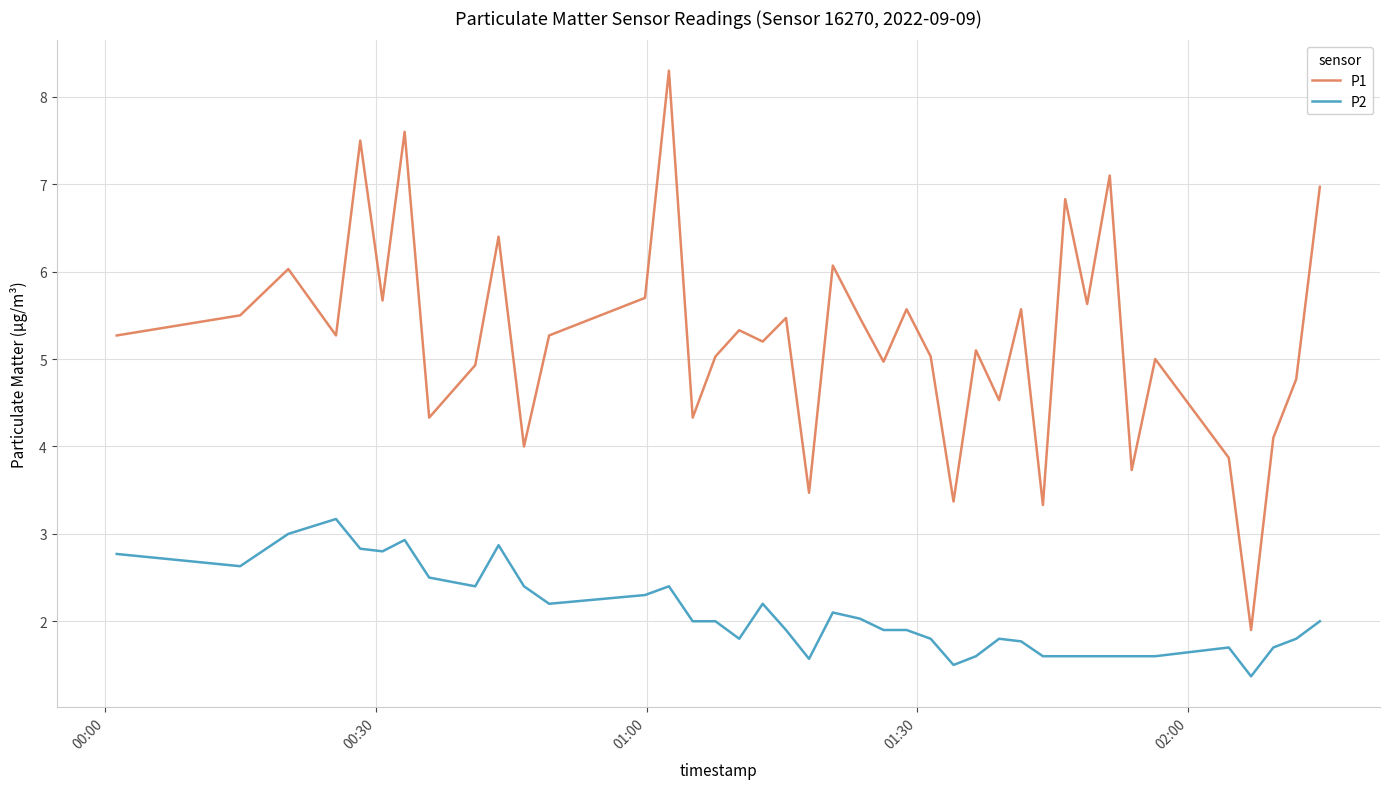

List the series in order of their peak value, lowest first.

P2, P1